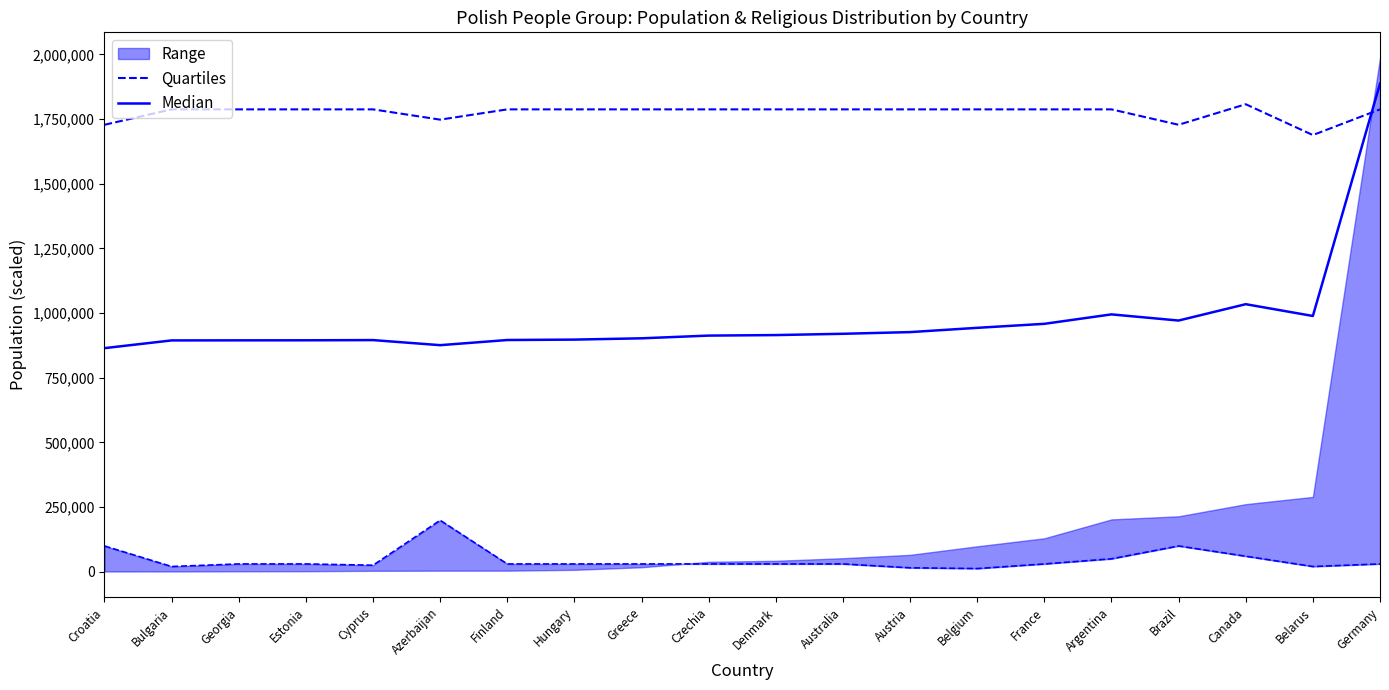

How many data points does each series have?

20